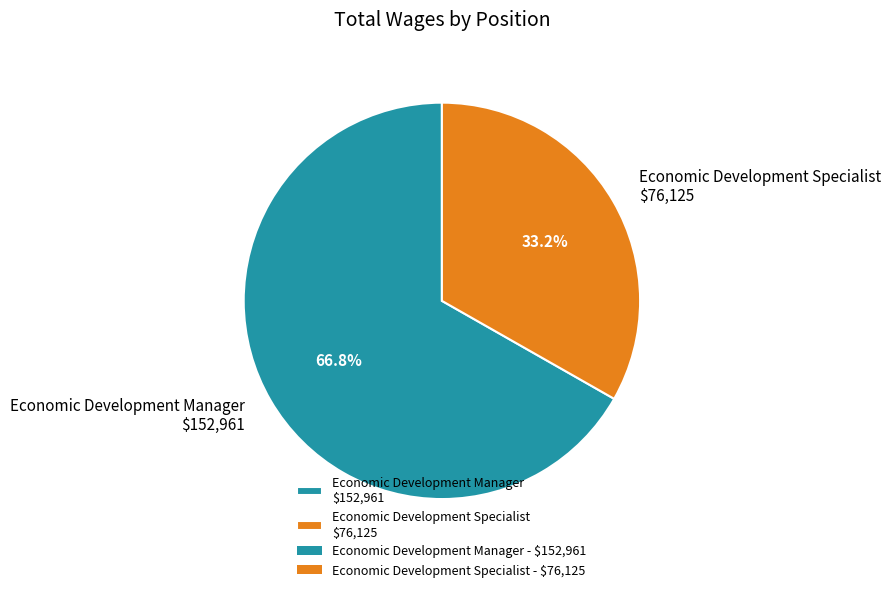

What percentage do Economic Development Specialist and Economic Development Manager together represent?

100.0%